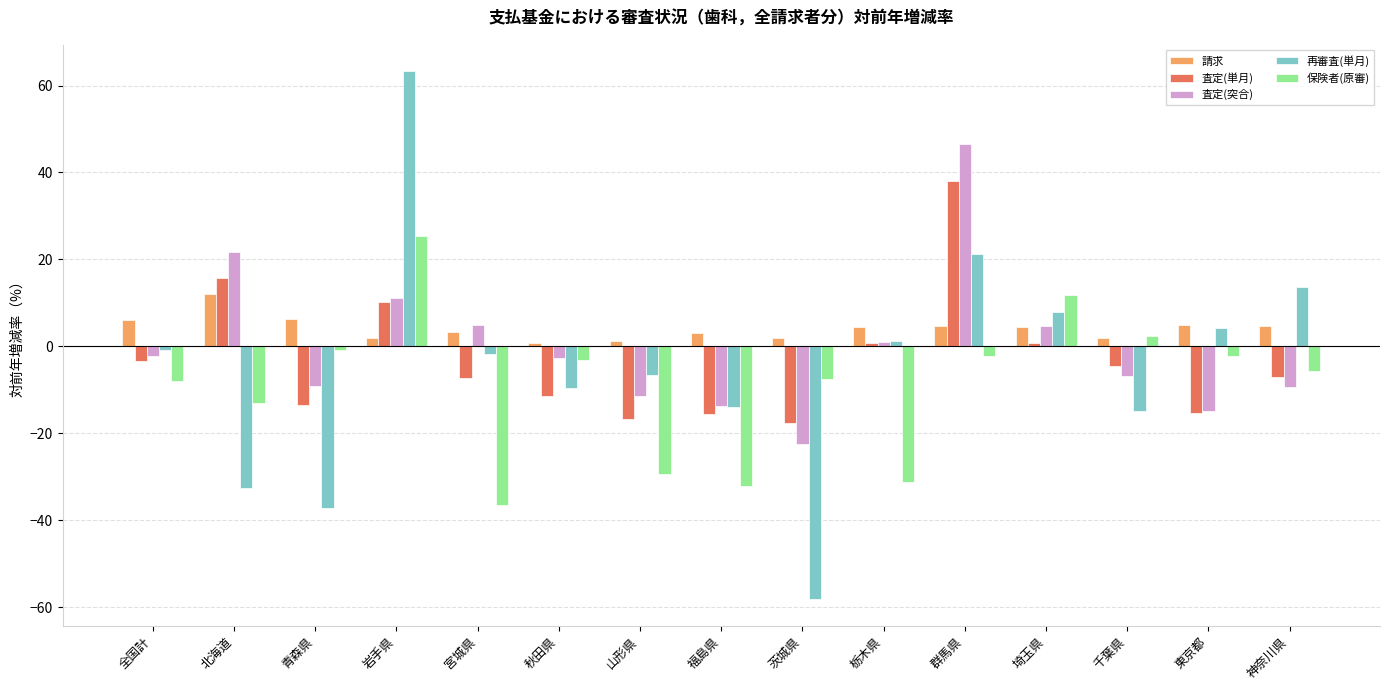

What is the difference between the second highest and minimum values in the 再審査(単月) series?

79.5